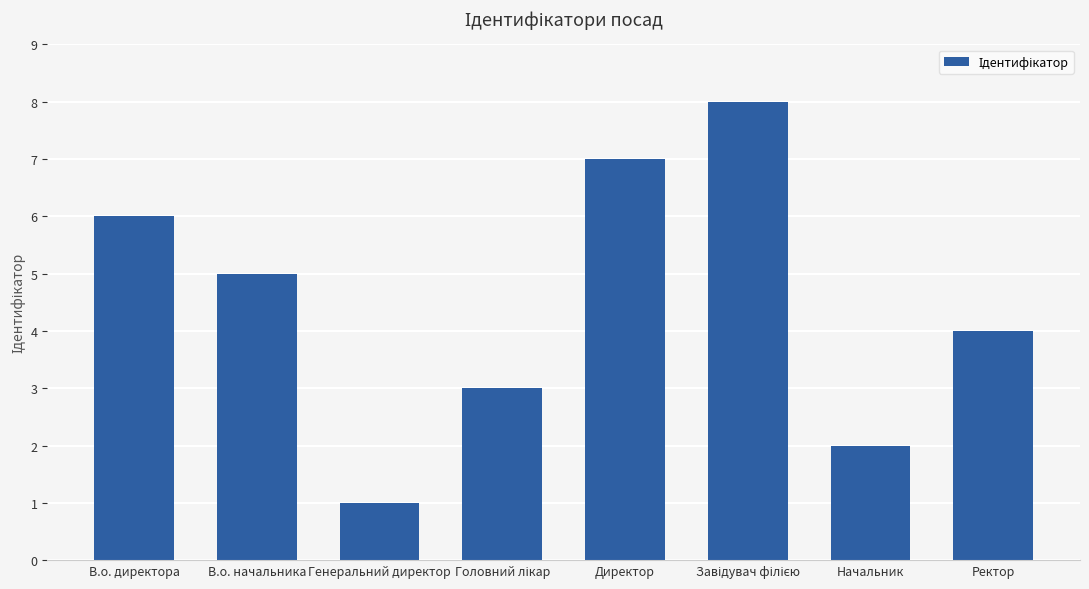

True or false: the data shows 1 at Генеральний директор.

True